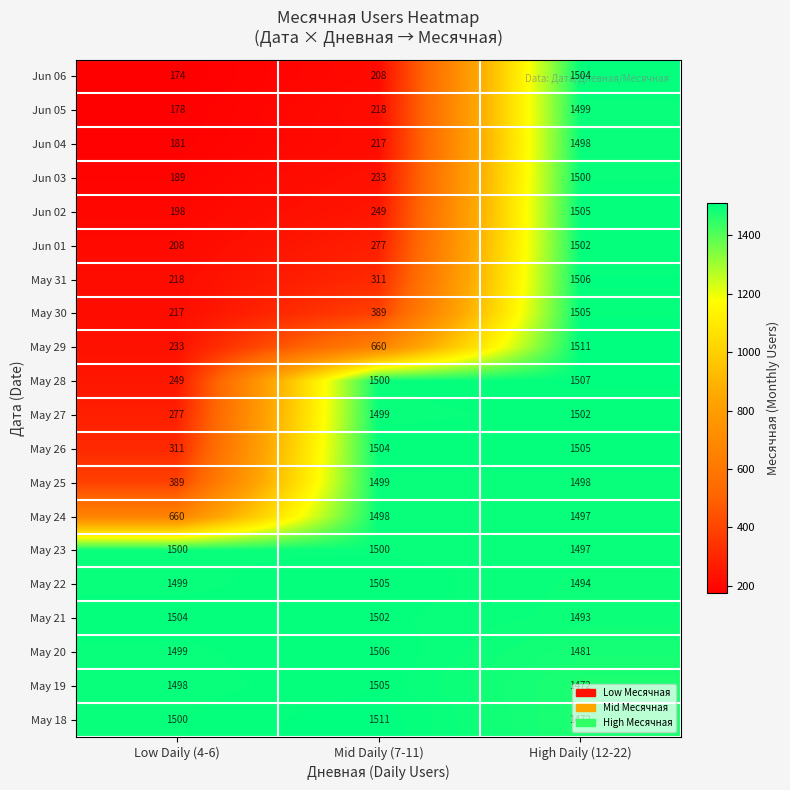

What is the spread (max minus min) of values at Low Daily (4-6)?

1330